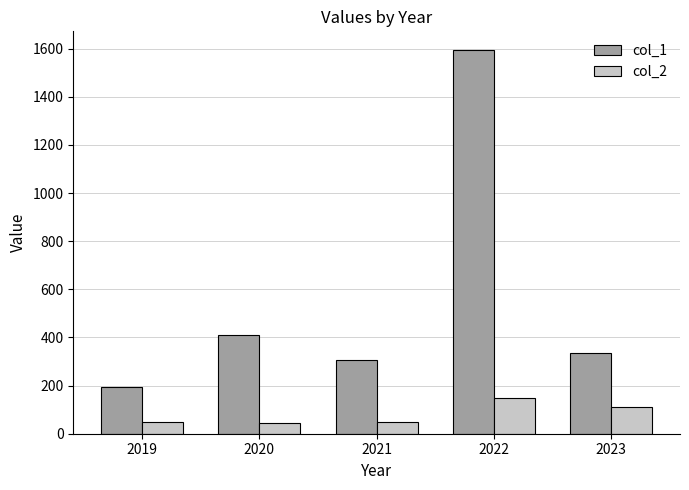

Count the number of categories in the chart.

5